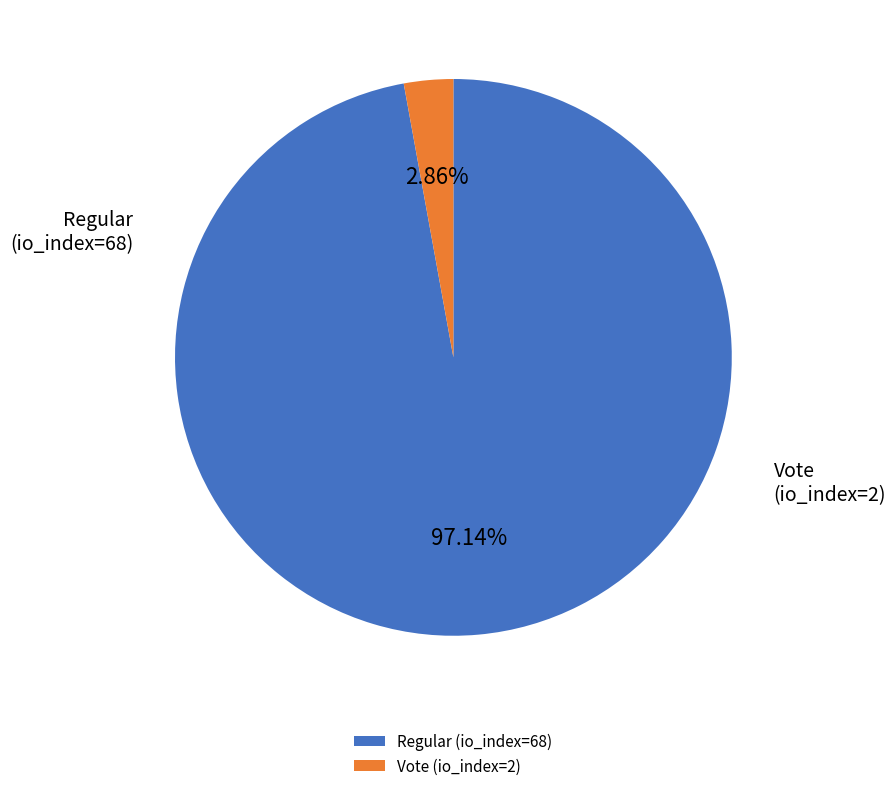

Combined, what portion of the pie is Regular (io_index=68) and Vote (io_index=2)?

100.0%